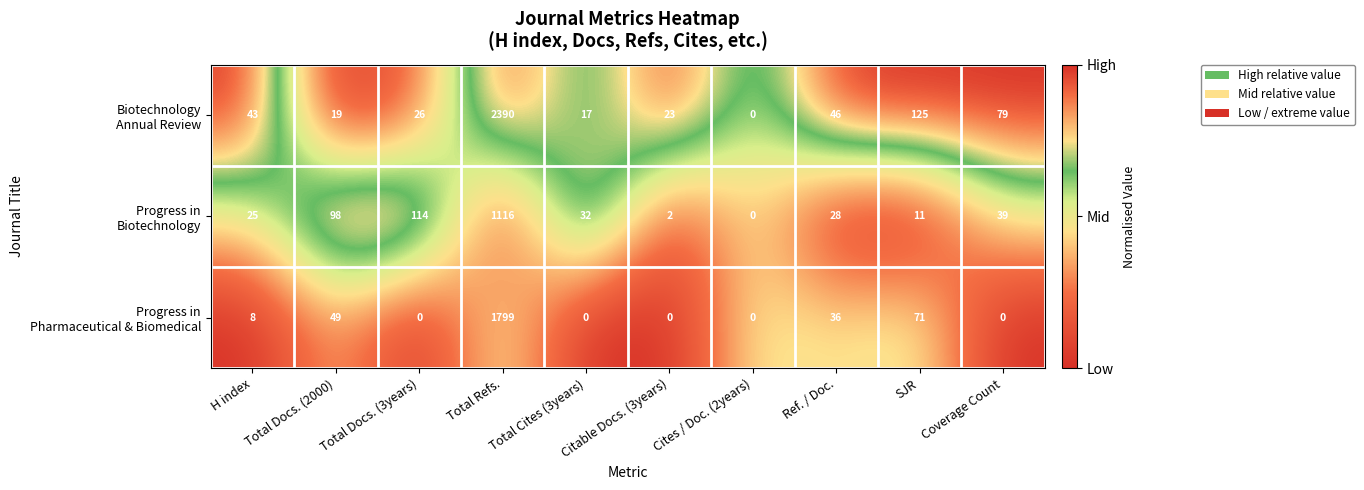

What is the difference between the highest and lowest values at Coverage Count?

79